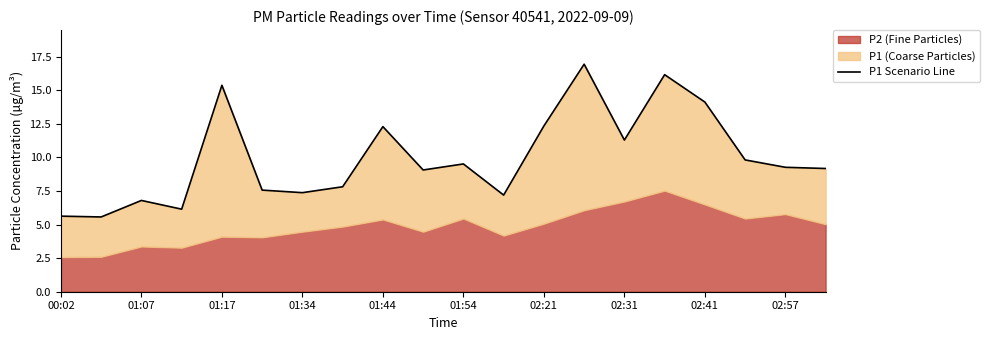

What is the difference between the second highest and second lowest values?

10.5